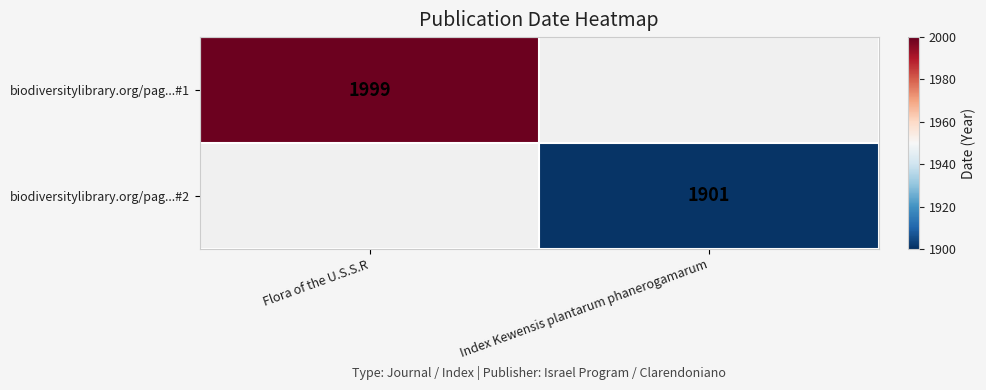

Is it true that biodiversitylibrary.org/pag...#1 equals 3200 at Flora of the U.S.S.R?

False